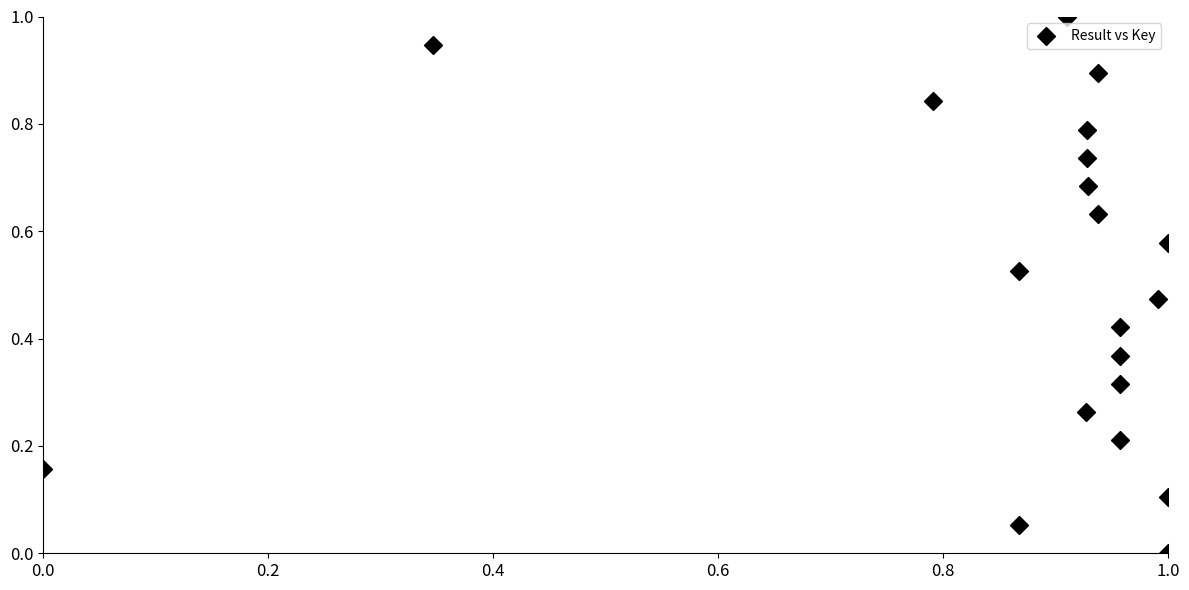

What is the range of Y values (max minus min)?

1.0